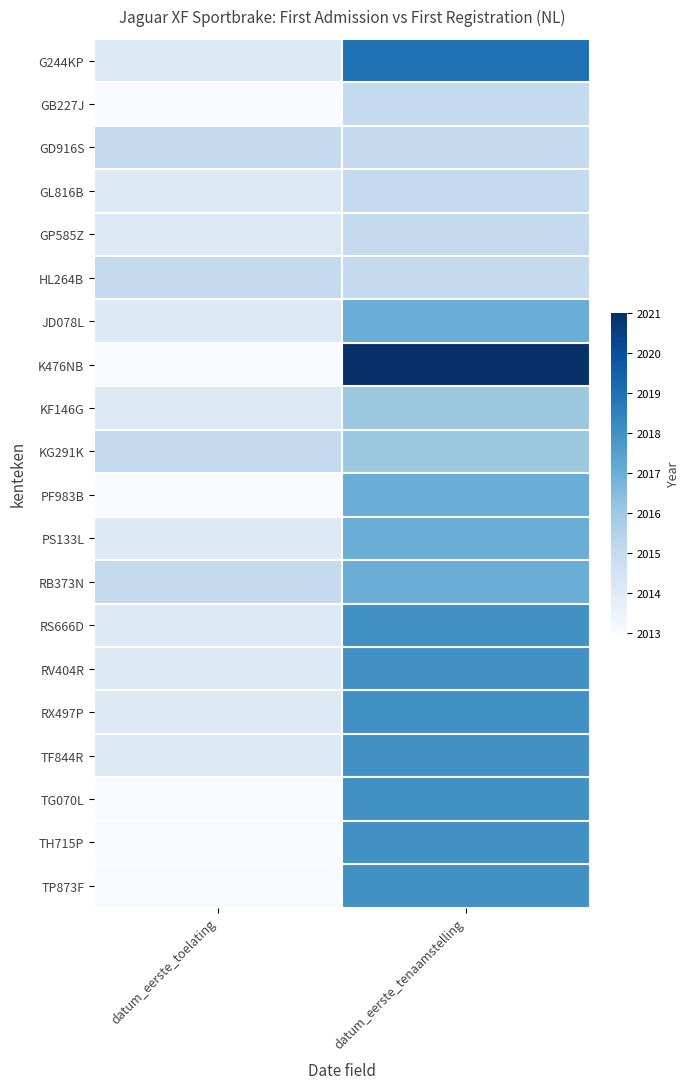

What is the total value across all series at datum_eerste_tenaamstelling?

40341